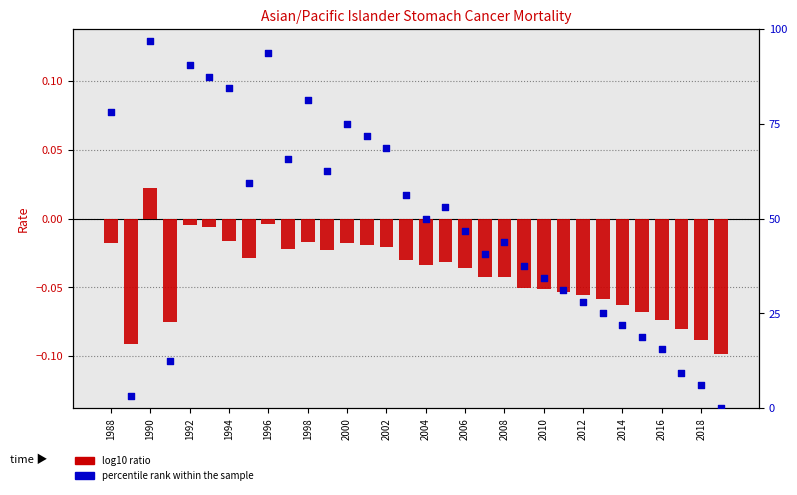

Which series has the largest Y range (max minus min)?

percentile rank within the sample